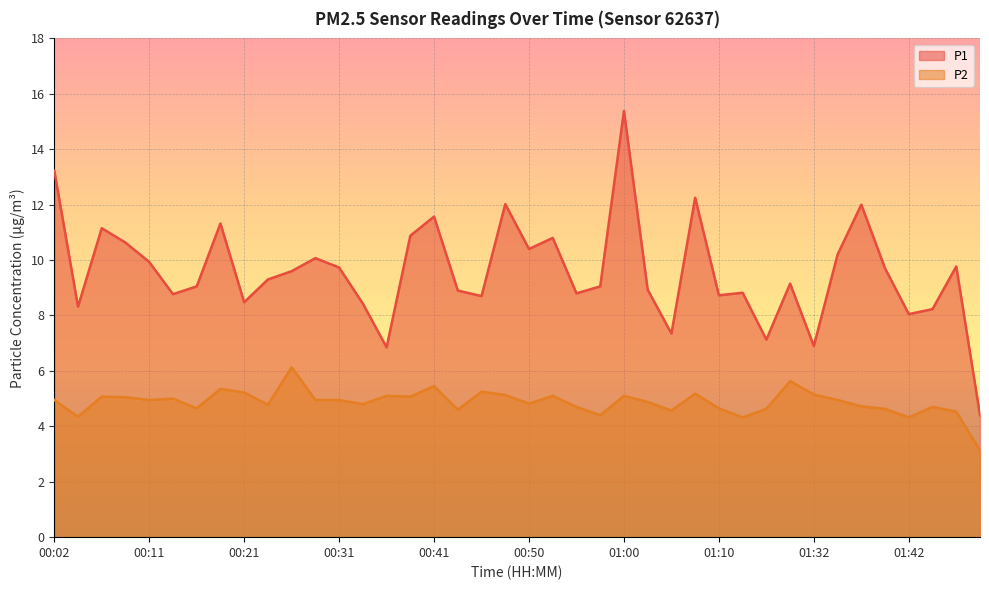

At which category does the chart reach its minimum across all series?

01:49